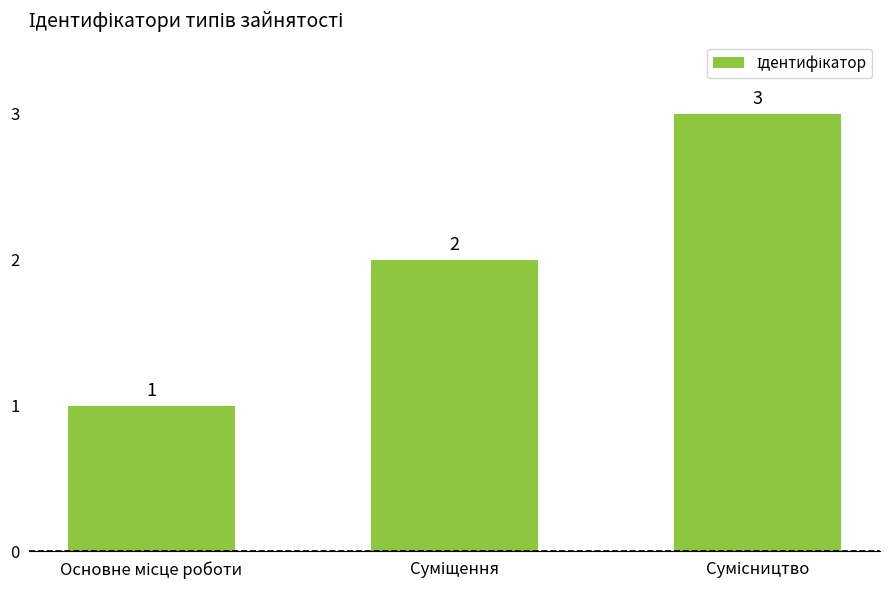

What is the value of the 2nd bar from the left?

2